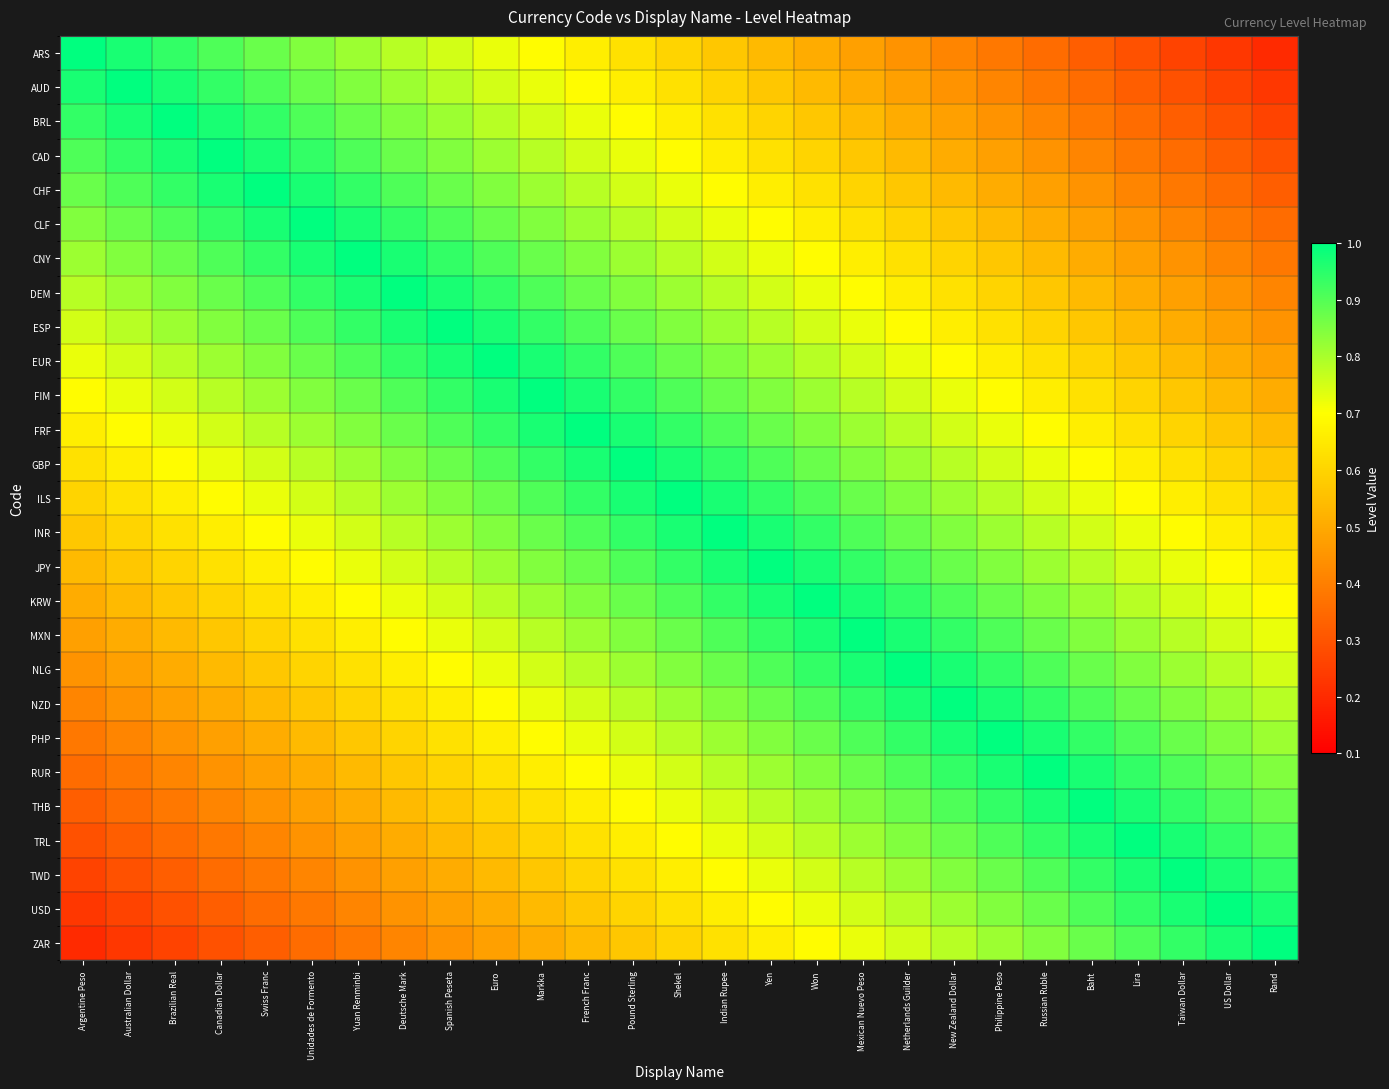

Rank the series at Australian Dollar from highest to lowest value.

AUD, ARS, BRL, CAD, CHF, CLF, CNY, DEM, ESP, EUR, FIM, FRF, GBP, ILS, INR, JPY, KRW, MXN, NLG, NZD, PHP, RUR, THB, TRL, TWD, USD, ZAR